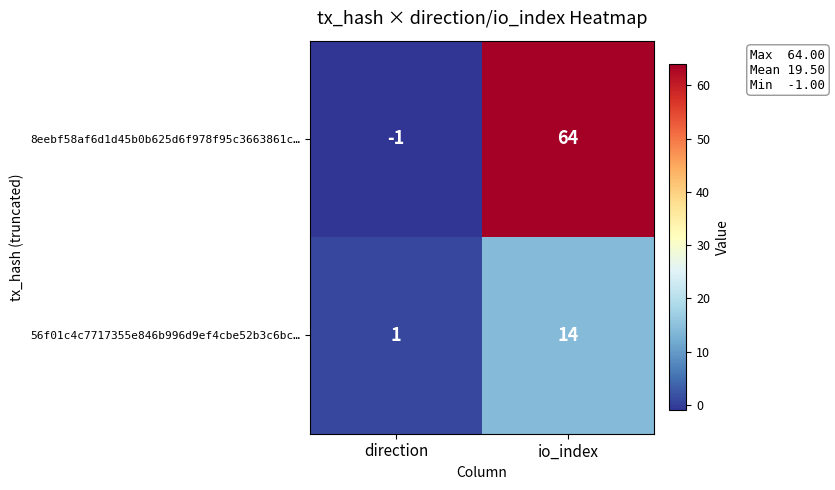

How many series are shown in this chart?

2